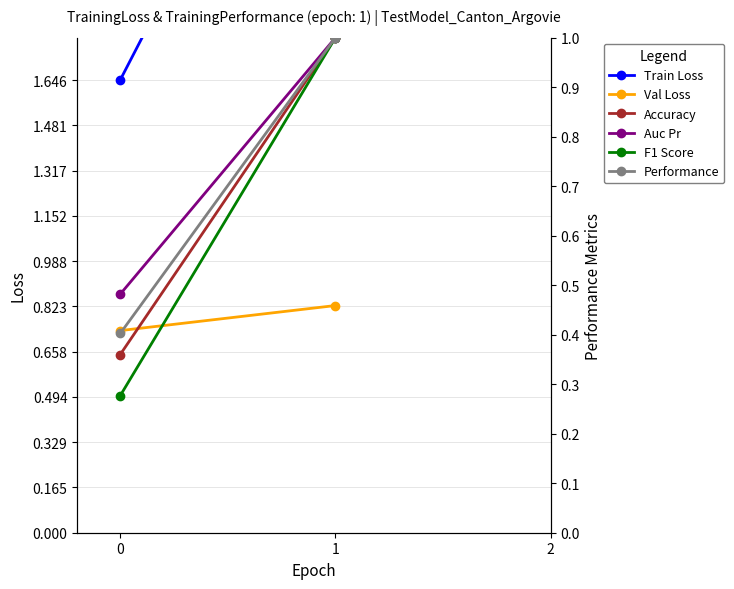

How many lines are shown in the chart?

6